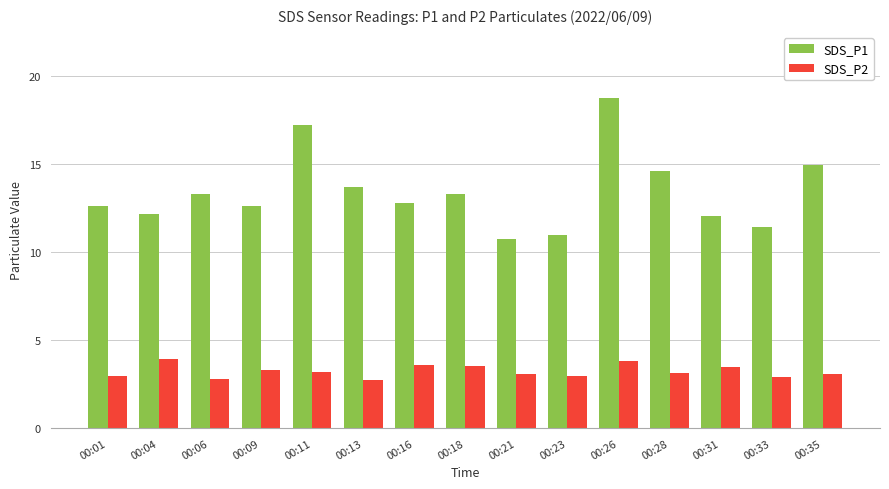

What is the total value across all series at 00:11?

20.4